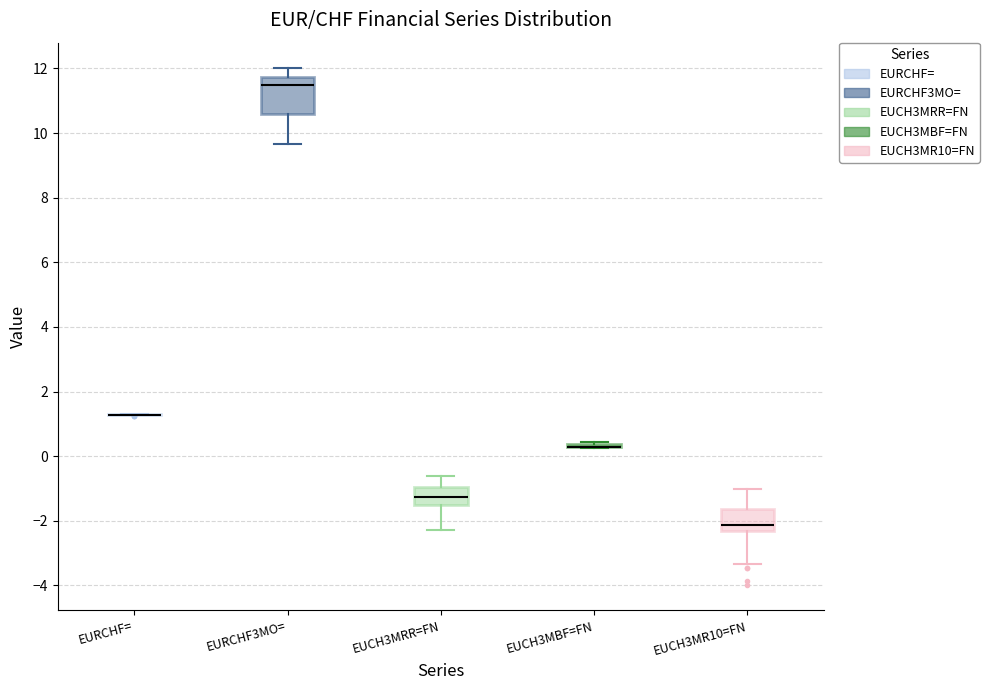

Where is the lower edge of the box for EURCHF3MO= on the y-axis? The values are not printed on the chart, so give them approximately, as read against the axis.

10.6